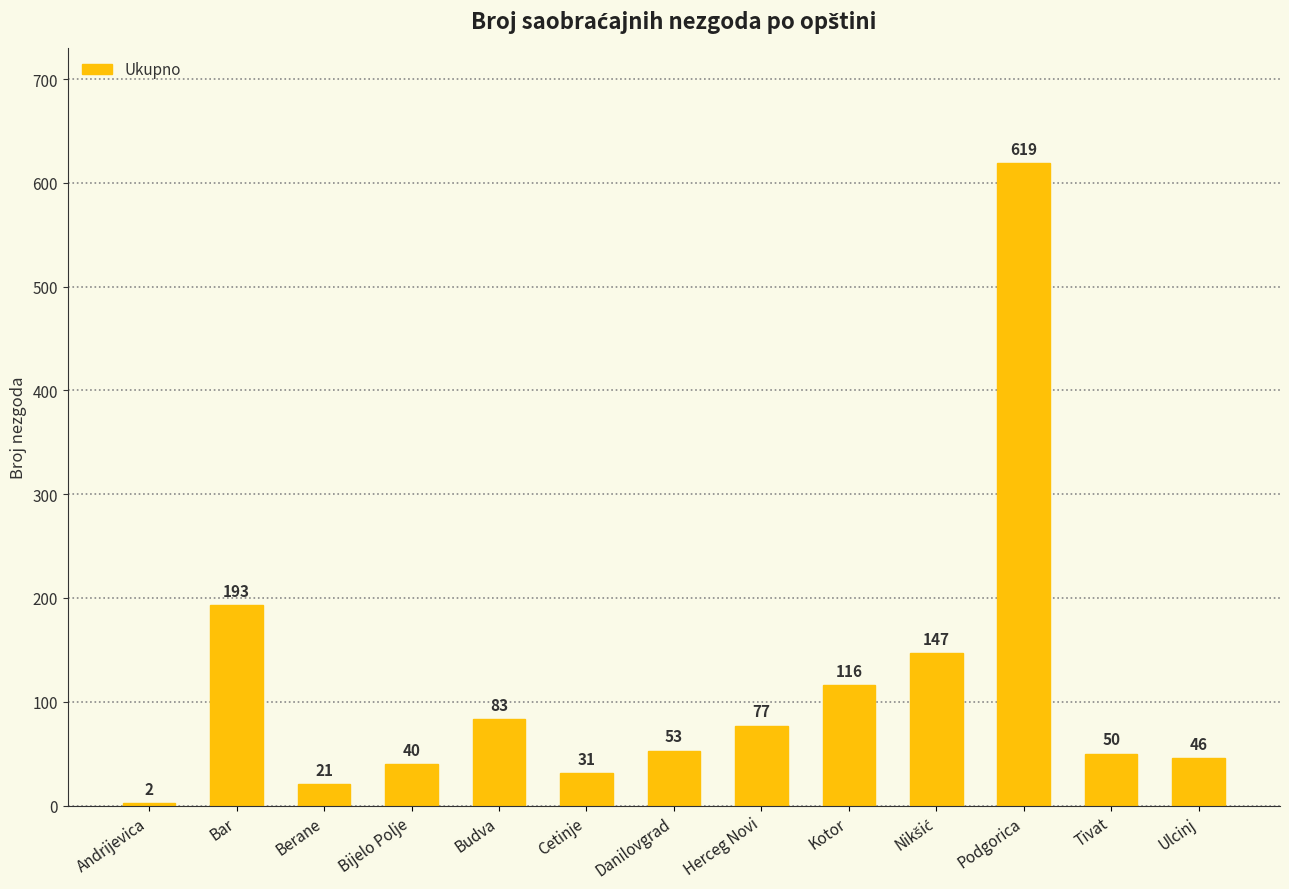

True or false: the data shows 55 at Kotor.

False